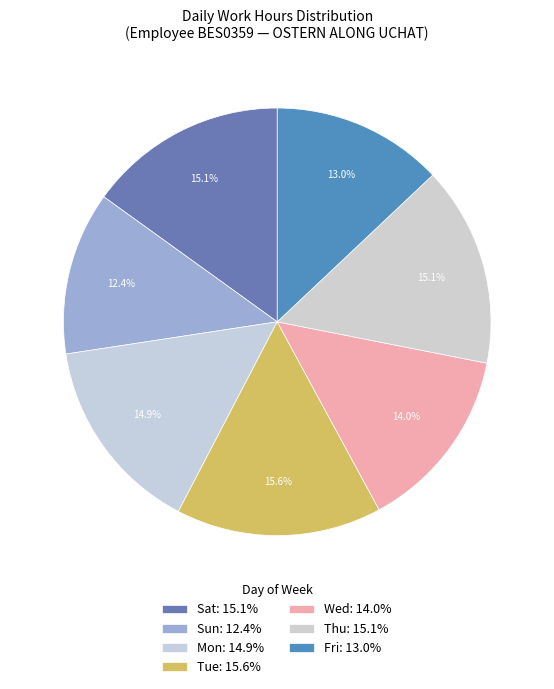

How many segments does this pie chart have?

7